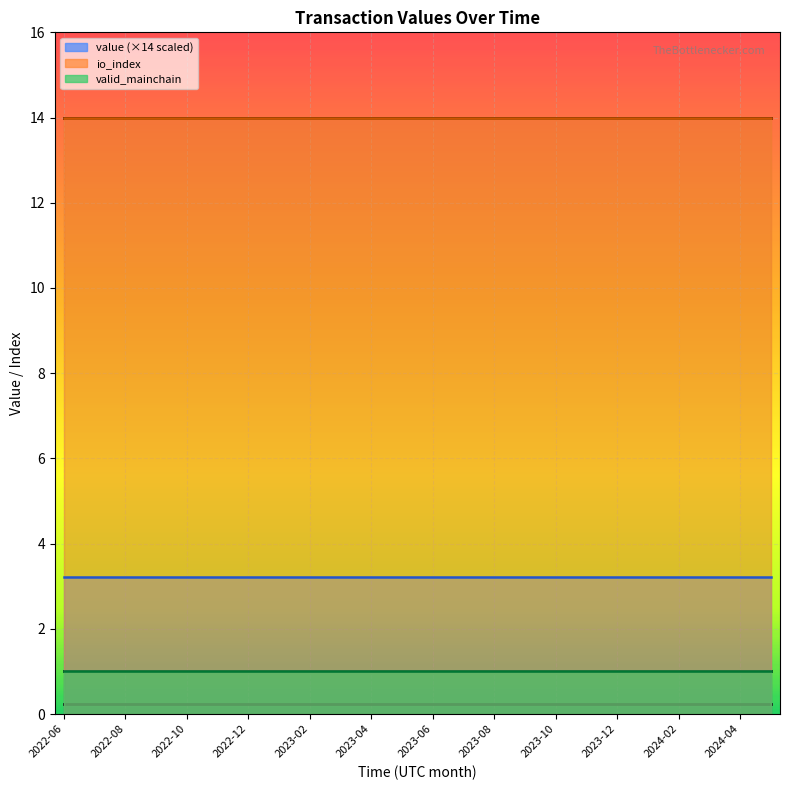

Does the chart display data point markers on the line(s)?

No